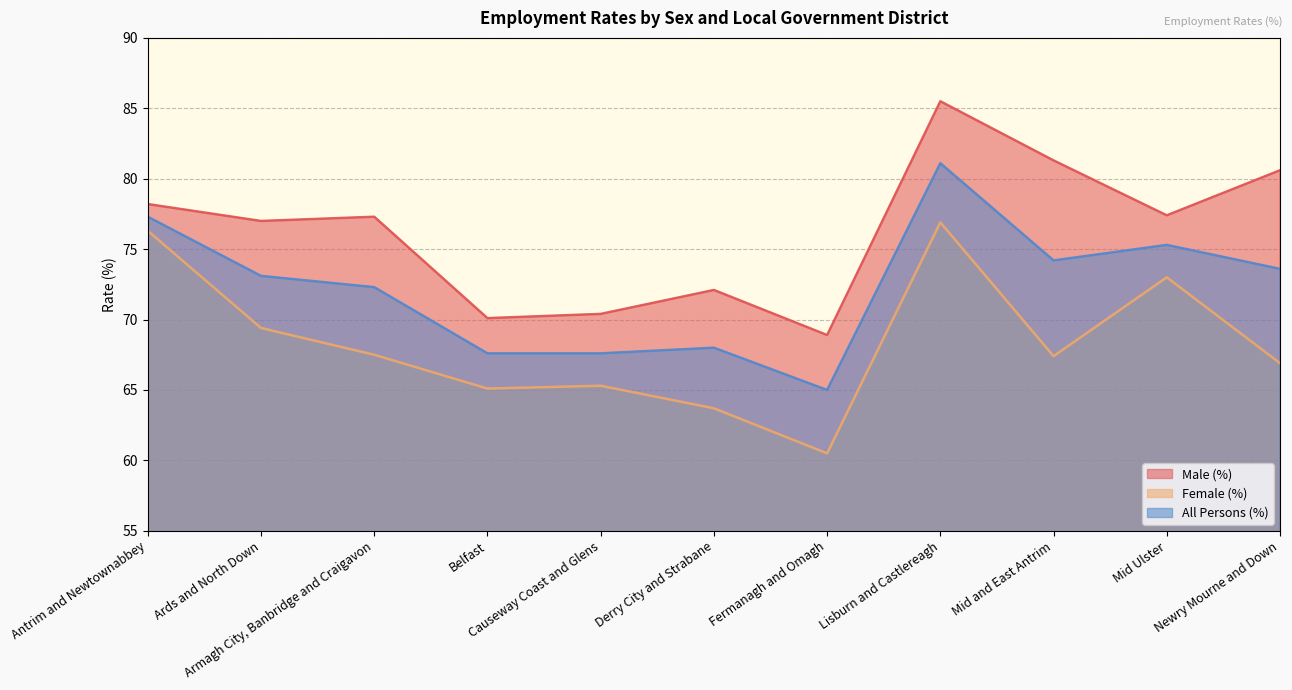

What is the value of the All Persons (%) point at the 5th from the left?

67.6